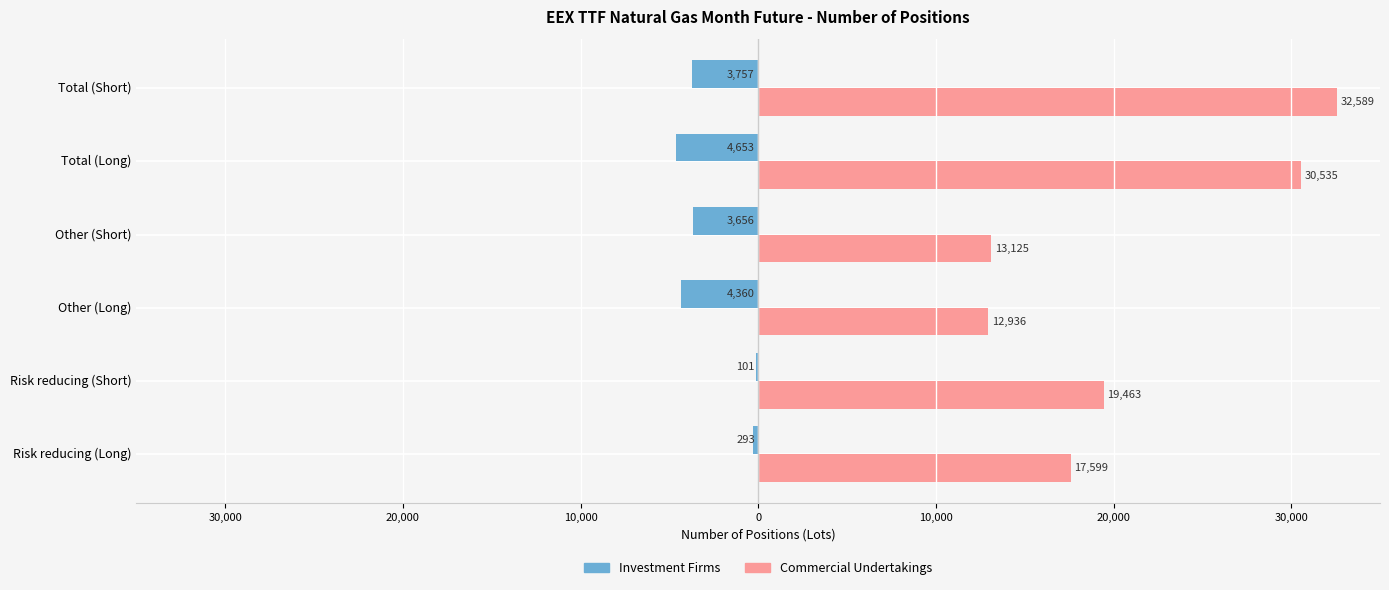

What are all the series names shown in the legend?

Investment Firms, Commercial Undertakings